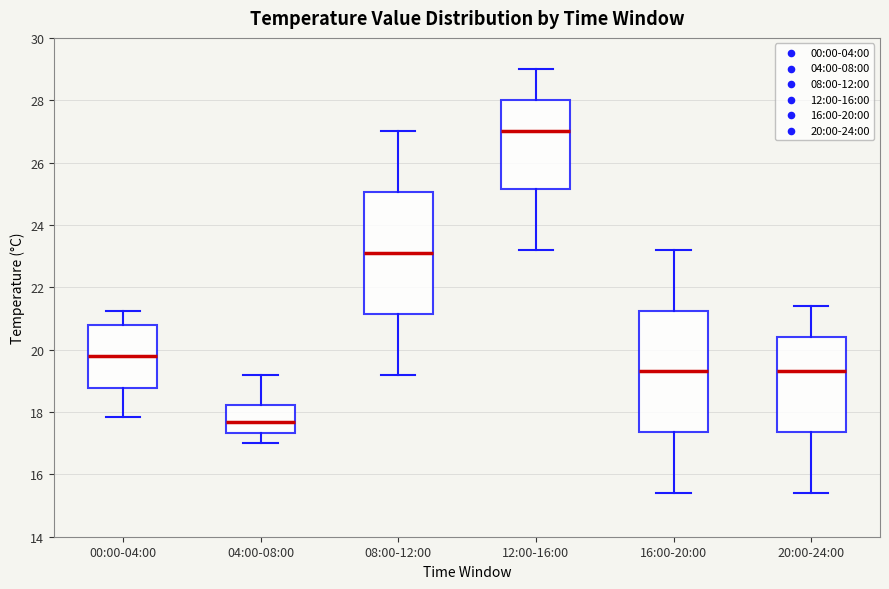

Reading left to right, transcribe this box plot: for each box, give where its median line is, the range the box spans, and where its two whiskers end, as read against the y-axis. The values are not printed on the chart, so give them approximately, as read against the axis.

00:00-04:00: median 19.8, box 18.8 to 20.8, whiskers 17.8 to 21.2
04:00-08:00: median 17.6, box 17.4 to 18.2, whiskers 17.0 to 19.2
08:00-12:00: median 23.2, box 21.2 to 25.0, whiskers 19.2 to 27.0
12:00-16:00: median 27.0, box 25.2 to 28.0, whiskers 23.2 to 29.0
16:00-20:00: median 19.4, box 17.4 to 21.2, whiskers 15.4 to 23.2
20:00-24:00: median 19.4, box 17.4 to 20.4, whiskers 15.4 to 21.4